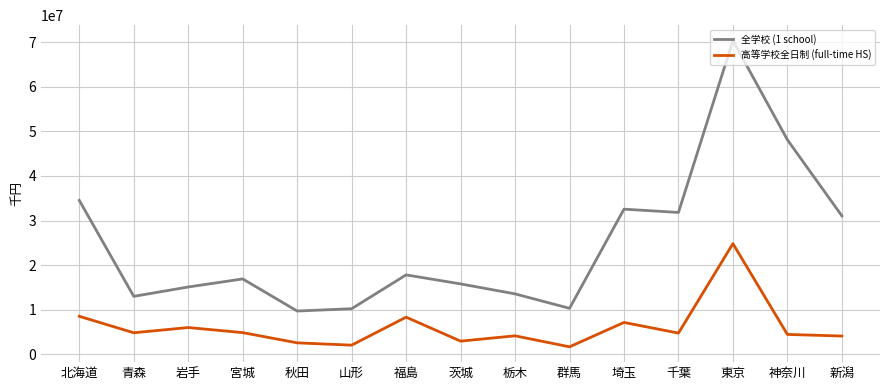

At how many categories does at least one series exceed 23591592?

6